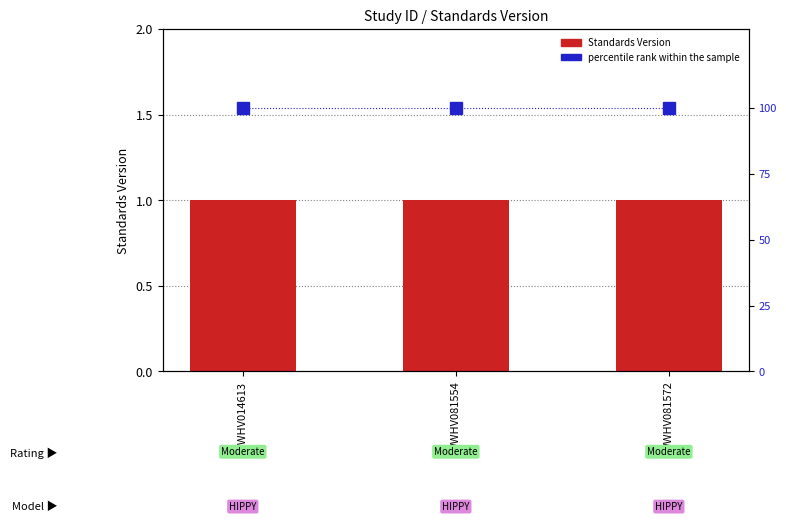

List the labels in order of percentile rank within the sample value, largest first.

WWHV014613, WWHV081554, WWHV081572